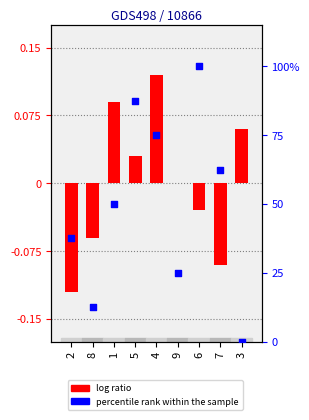

Is the value of log ratio at 9 greater than the value of percentile rank within the sample at 9?

No